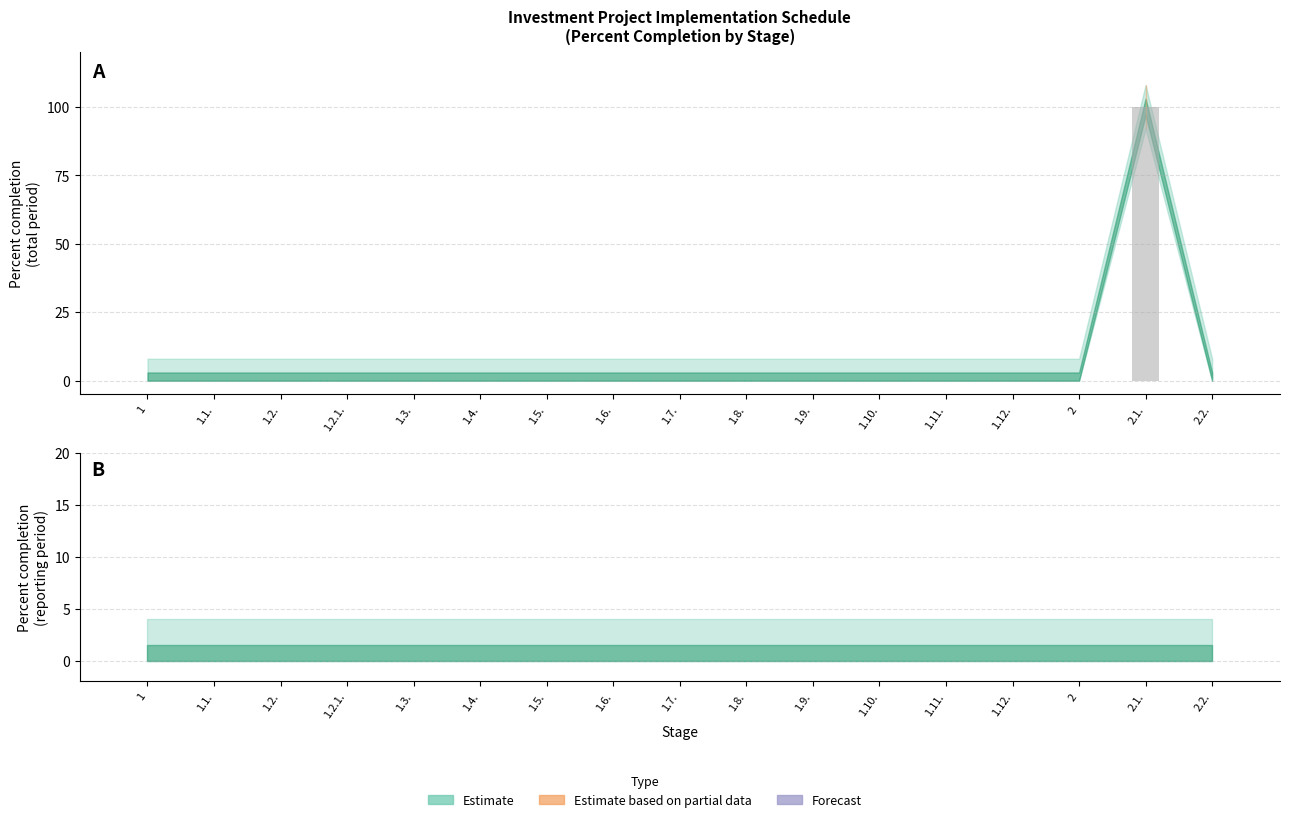

What position from the left is 1.9.?

11